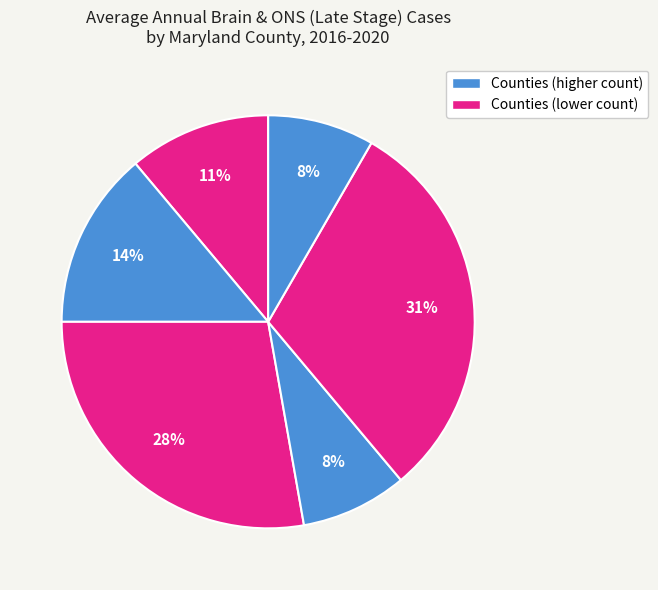

How many segments does this pie chart have?

6